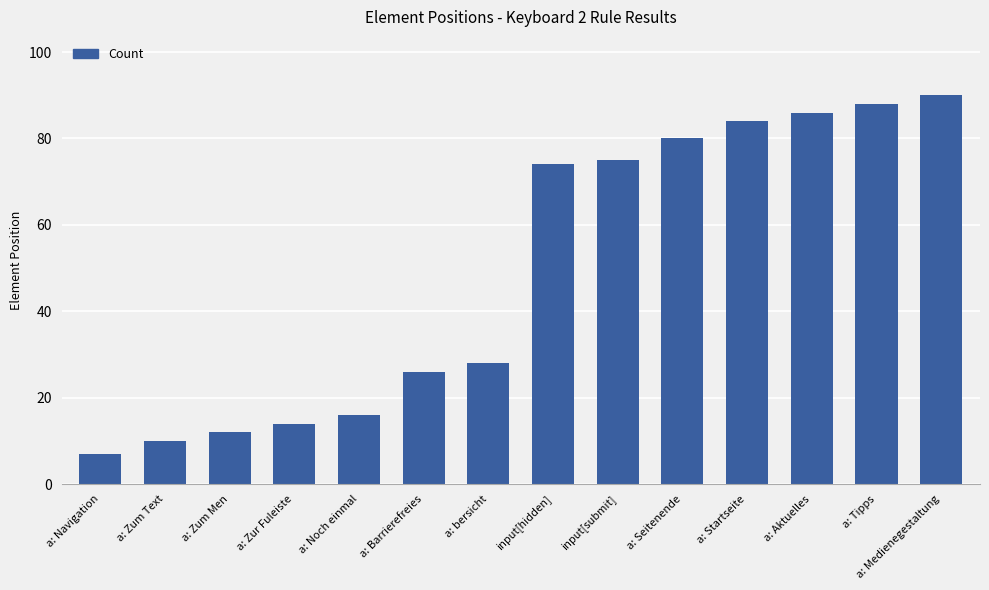

What is the label of the 7th bar from the left?

a: bersicht